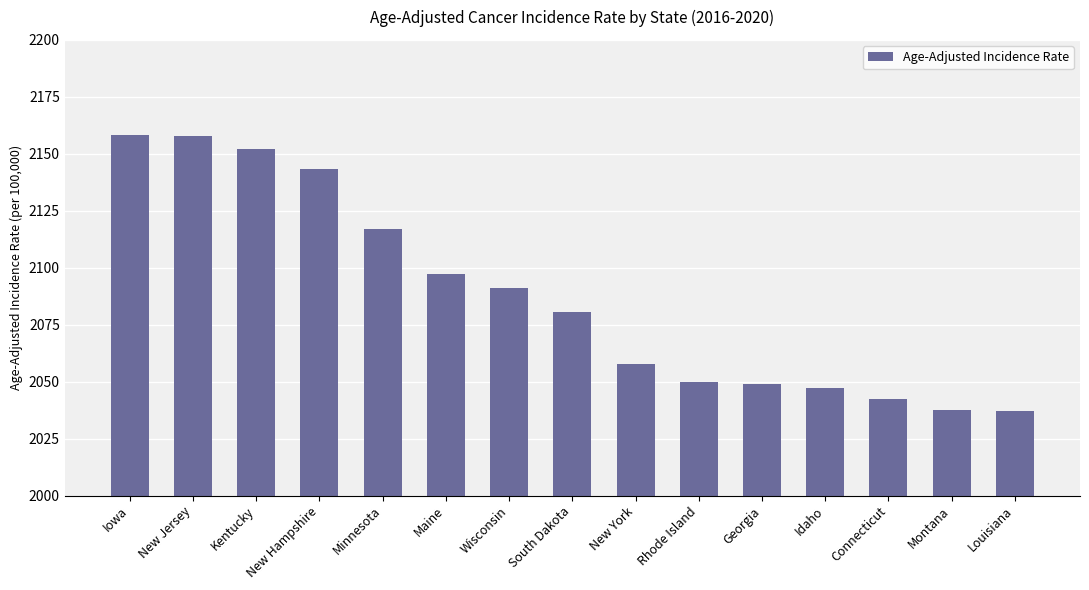

Is it true that the value at Idaho is 548.8?

False